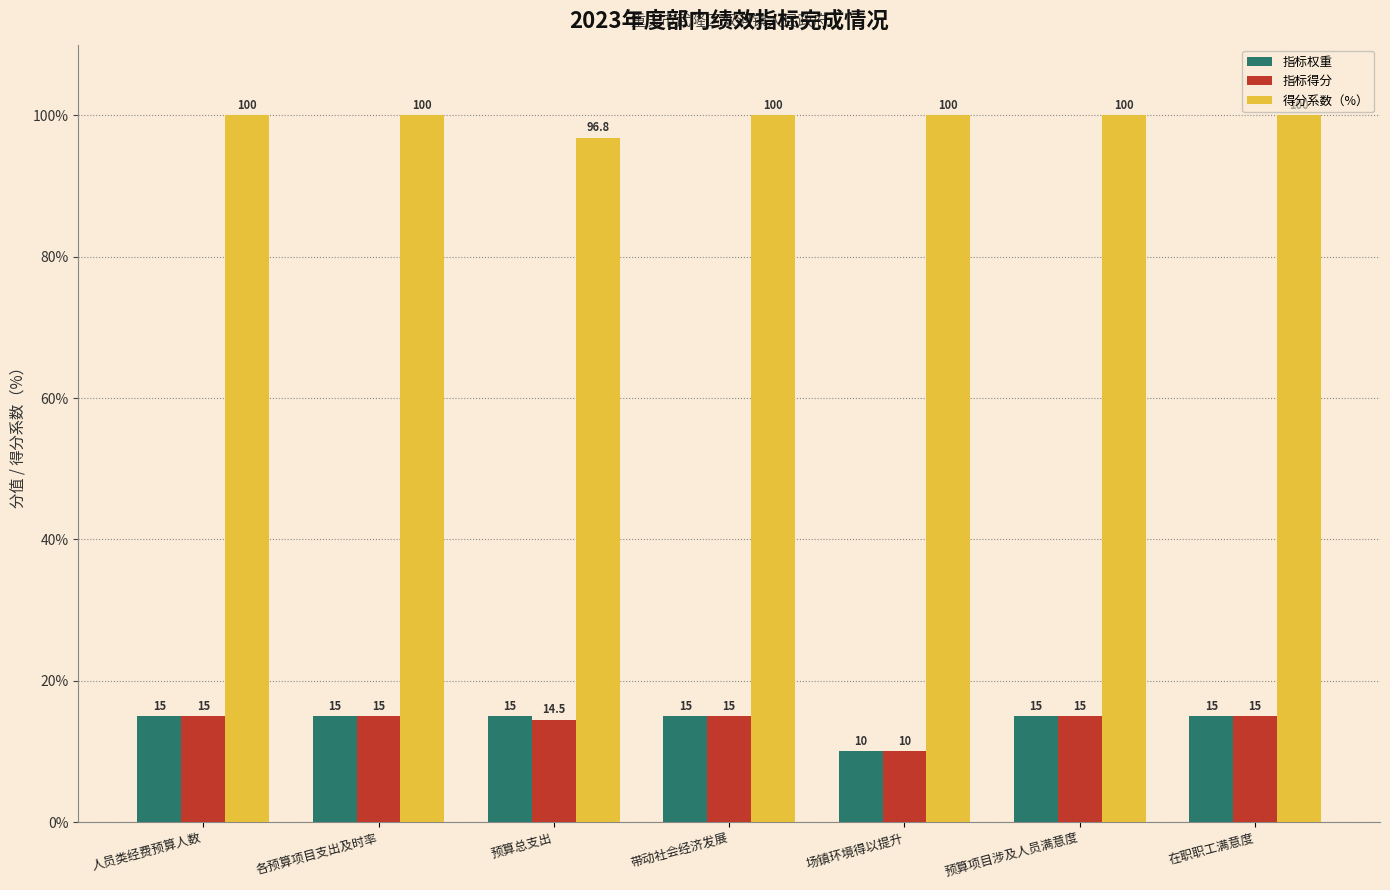

Which category has the lowest value across all series?

场镇环境得以提升